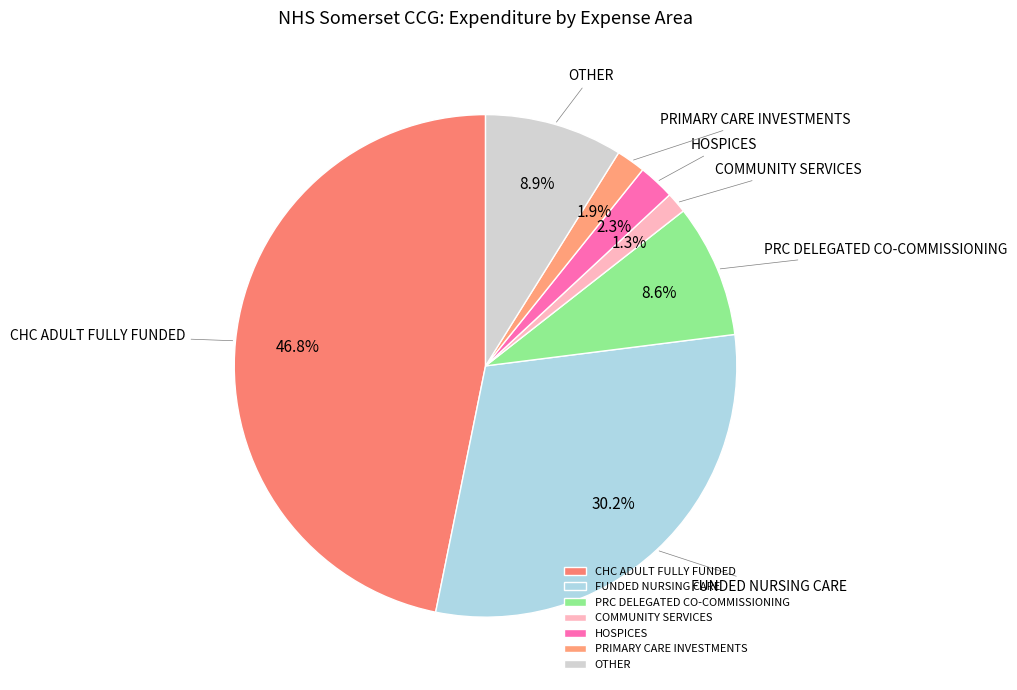

Between COMMUNITY SERVICES and HOSPICES, which is larger?

HOSPICES